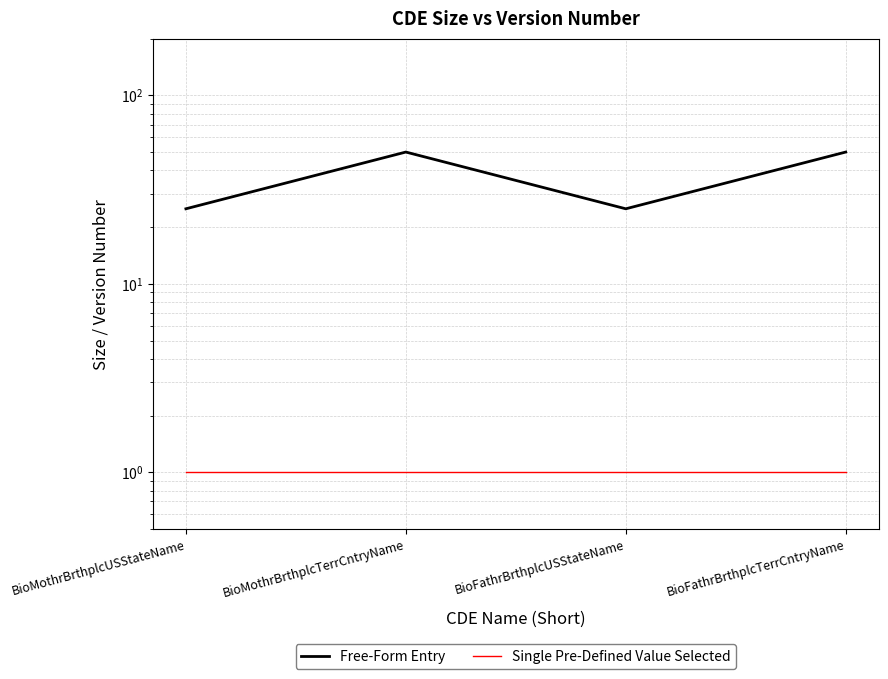

What is the smallest value displayed?

1